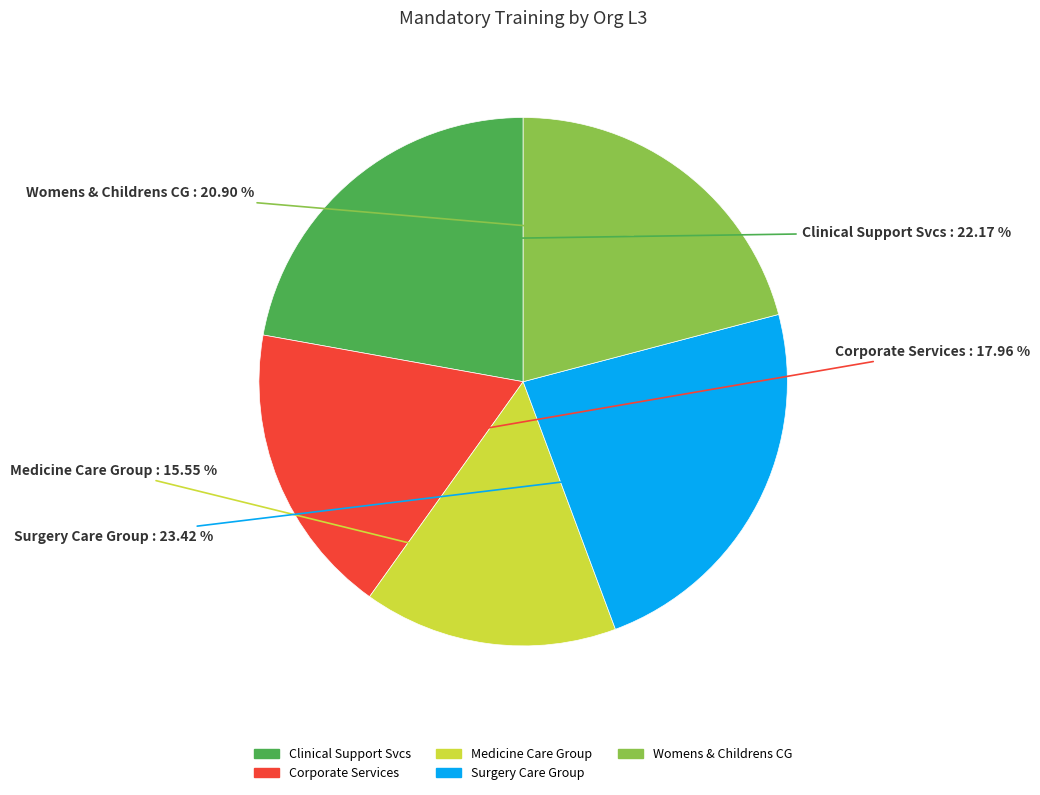

Is there any slice that represents more than half of the pie?

No